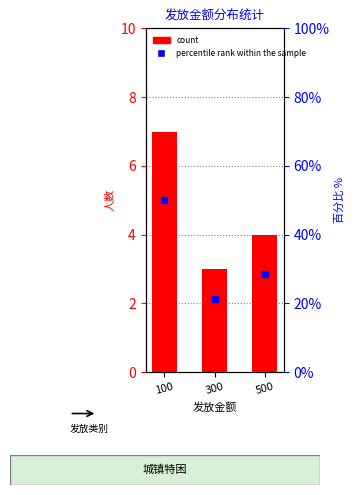

What is the total value across all series at 100?

57.0